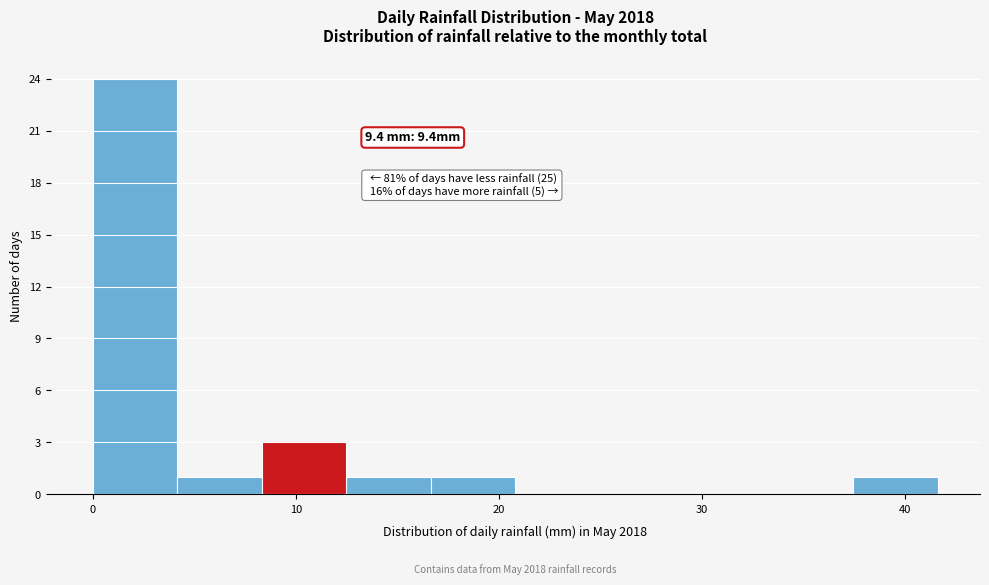

Which range on the x-axis has the tallest bar?

0 to 4